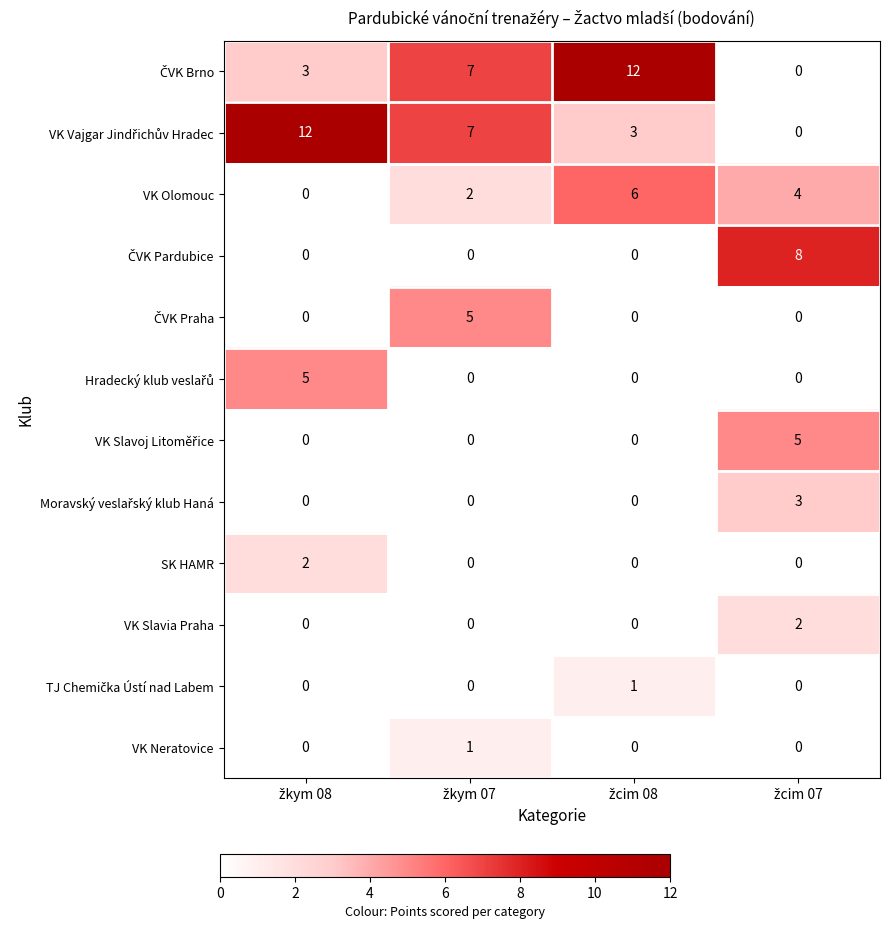

Count the number of data series in this chart.

12